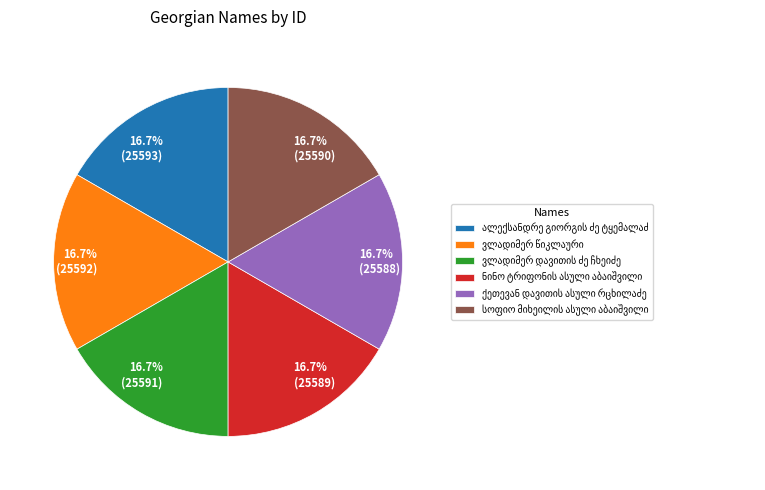

Is there a majority slice in this chart?

No